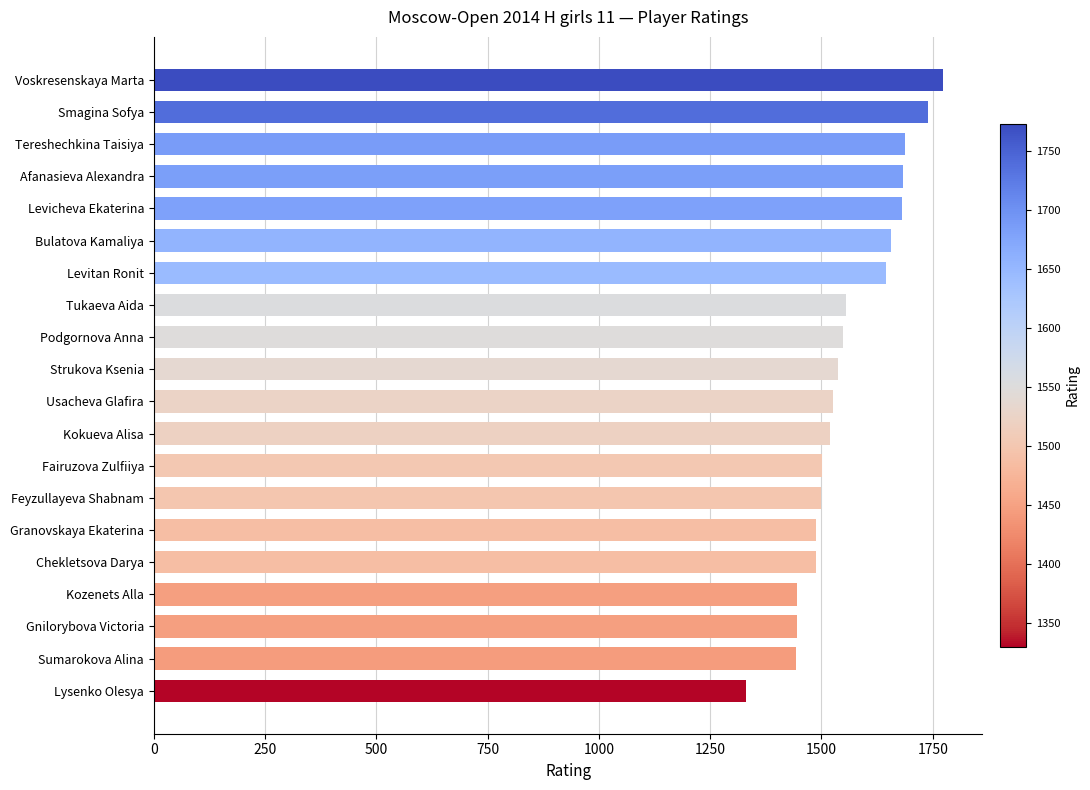

At which category does the chart reach its minimum across all series?

Lysenko Olesya